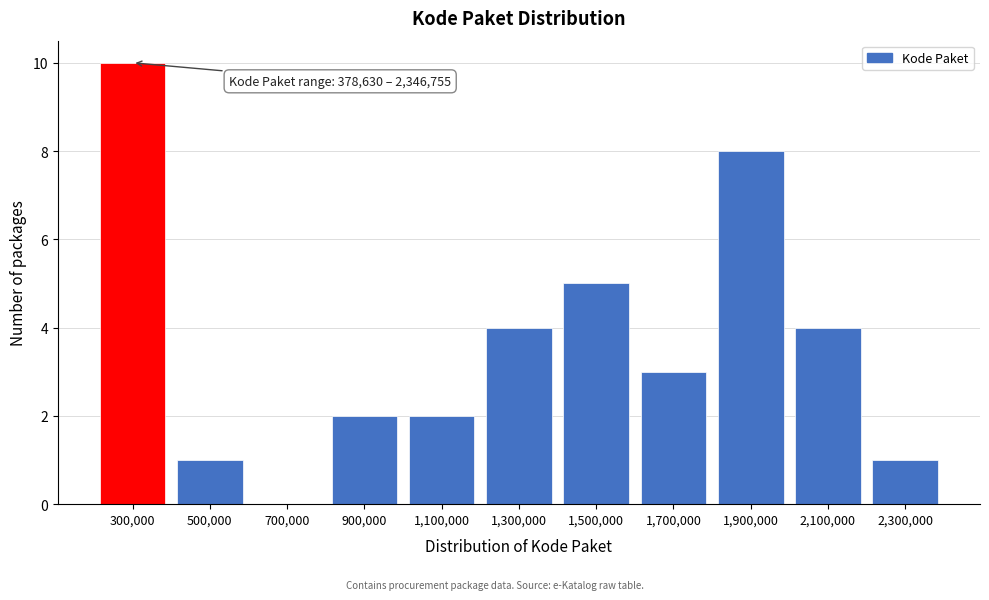

Reading left to right, transcribe all the data shown in this chart.

300,000=10	500,000=1	700,000=0	900,000=2	1,100,000=2	1,300,000=4	1,500,000=5	1,700,000=3	1,900,000=8	2,100,000=4	2,300,000=1